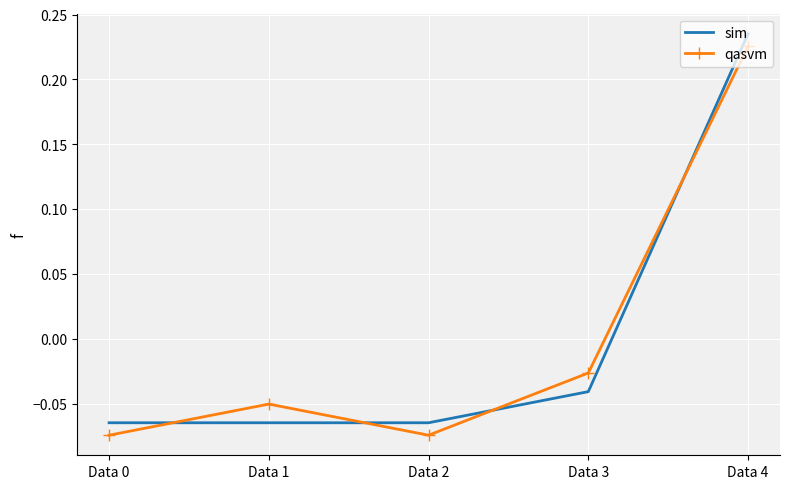

Which label corresponds to the largest value in the chart?

Data 4